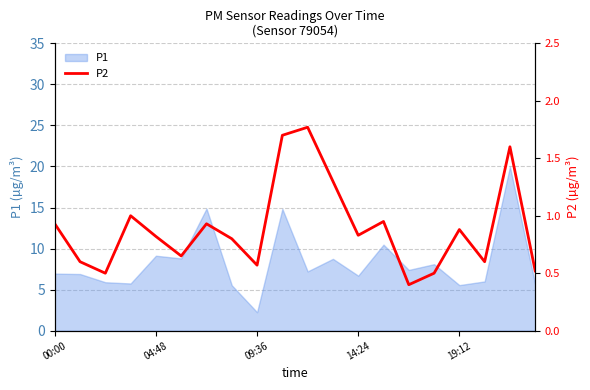

What is the maximum value for P1?

20.0